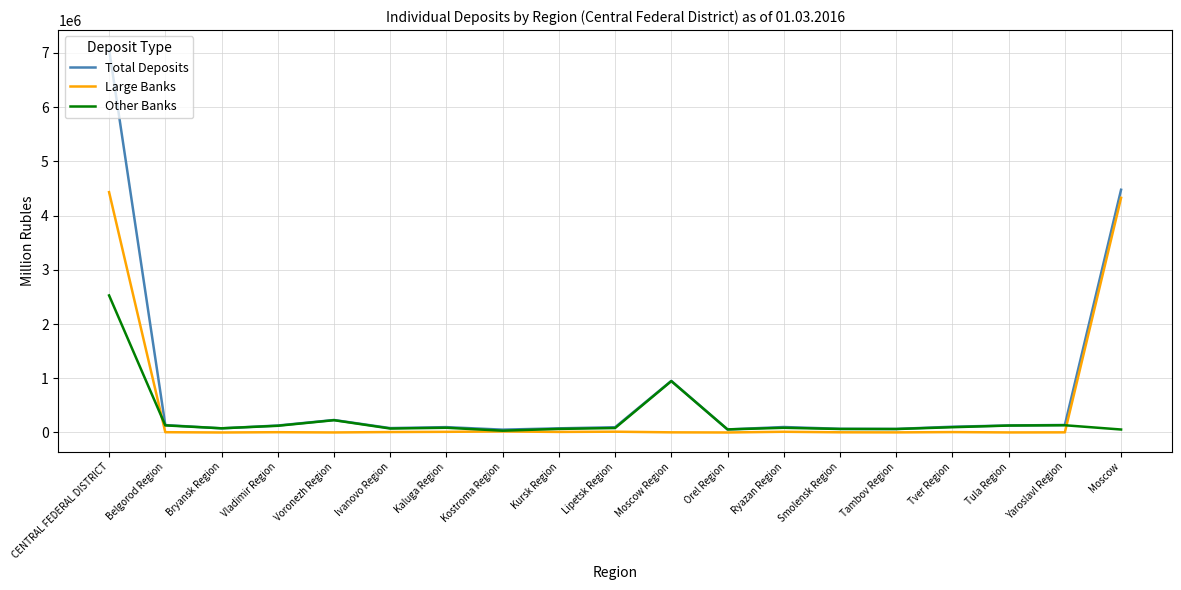

What is the difference between the highest and lowest values at Ivanovo Region?

72795